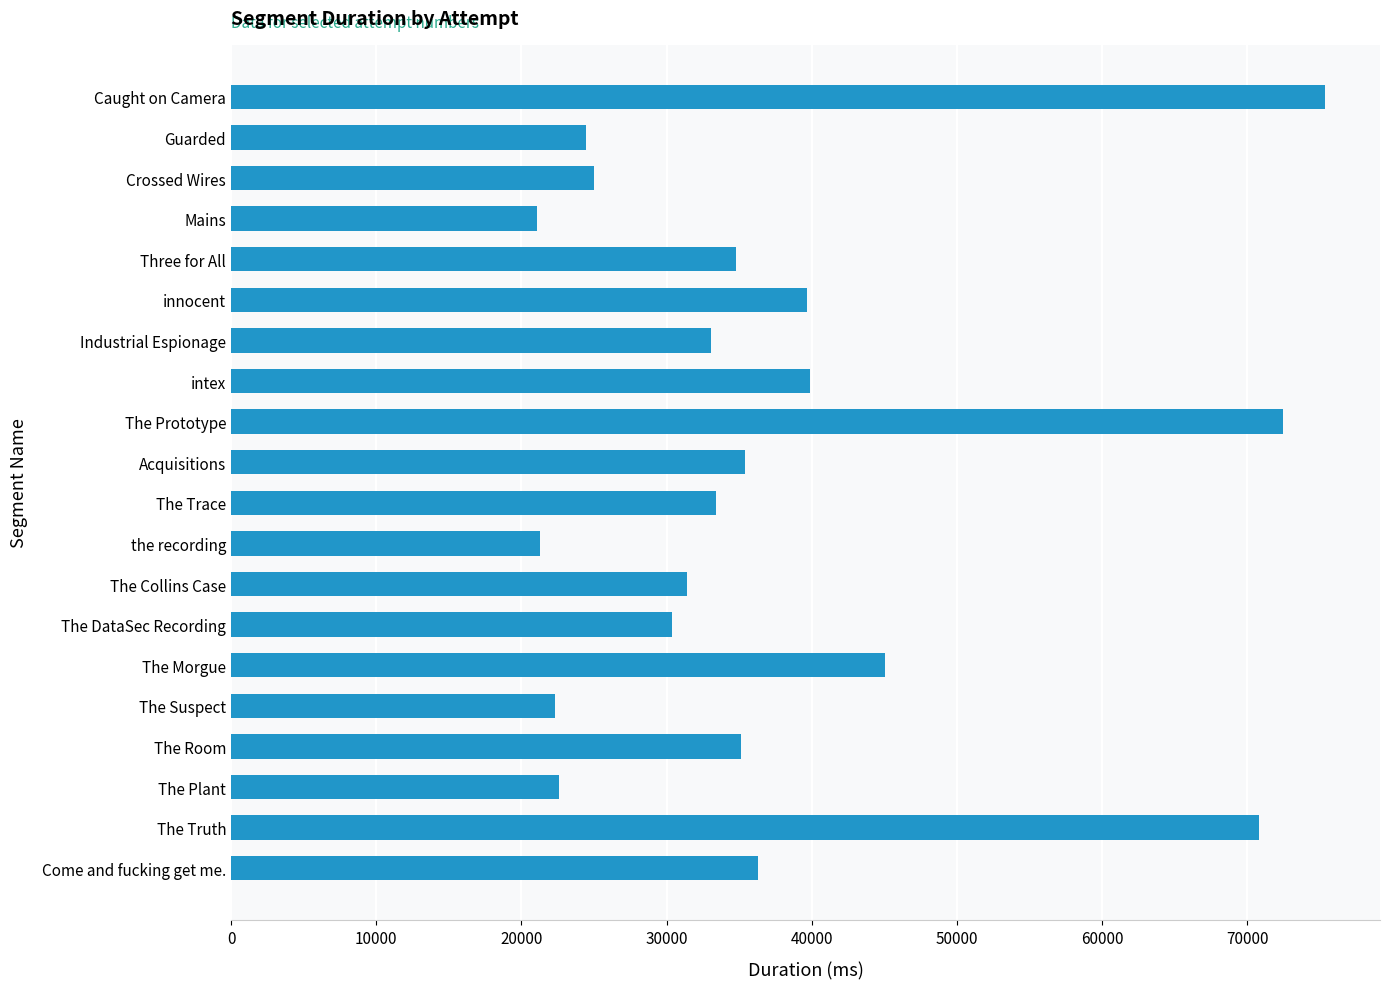

What is the change in value from Industrial Espionage to Come and fucking get me.?

+3219.5